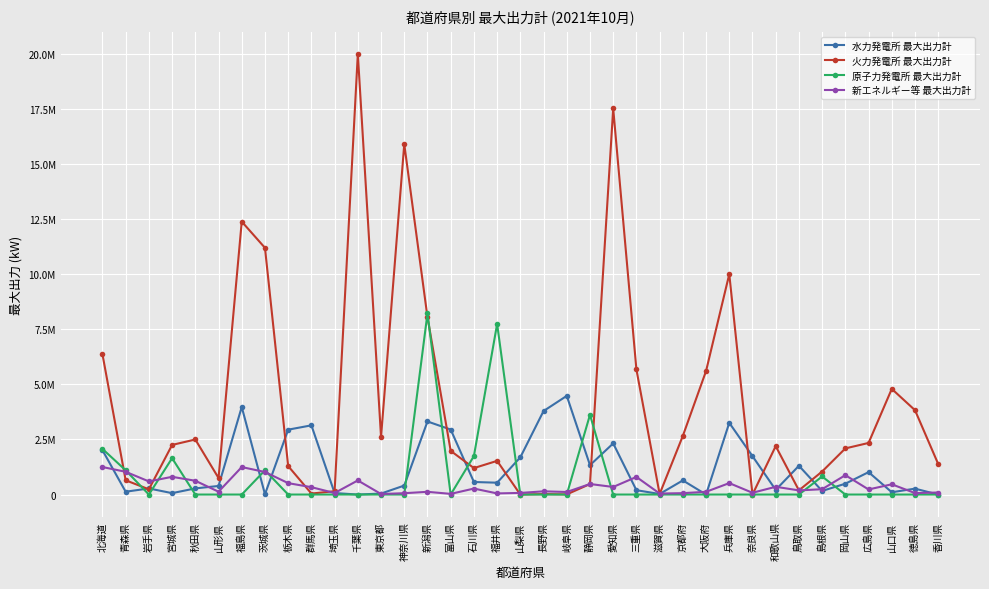

What is the label of the 6th point from the right?

島根県